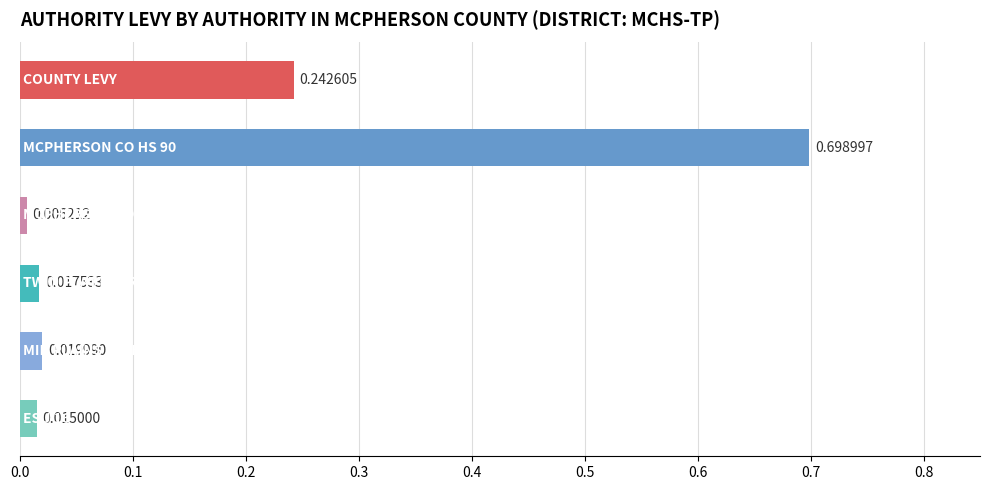

How many bars are there in total?

6